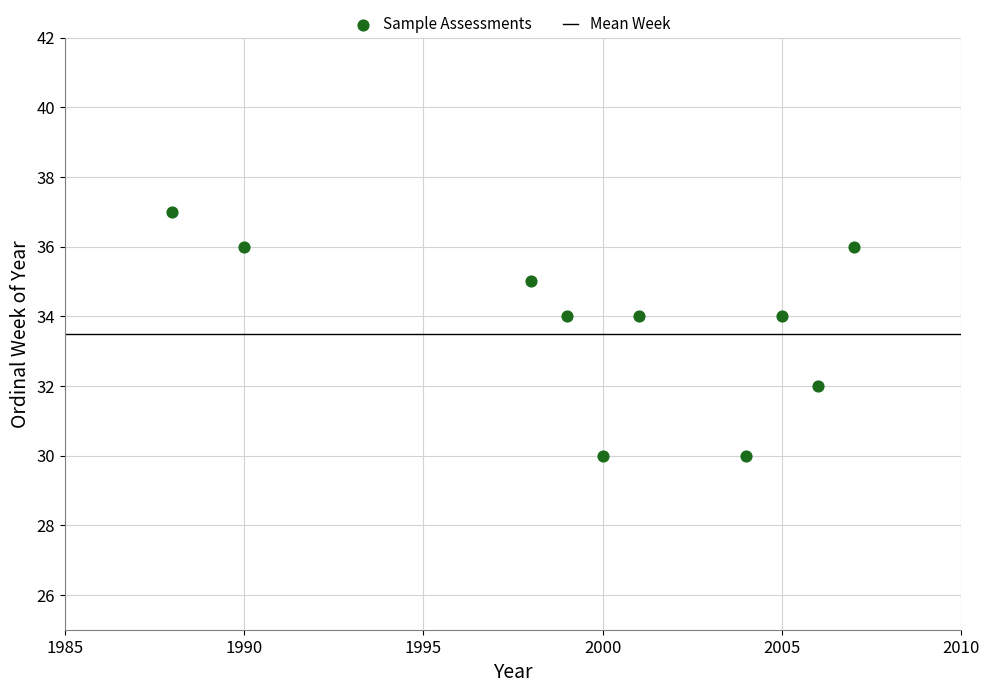

What is the range of X values (max minus min)?

19